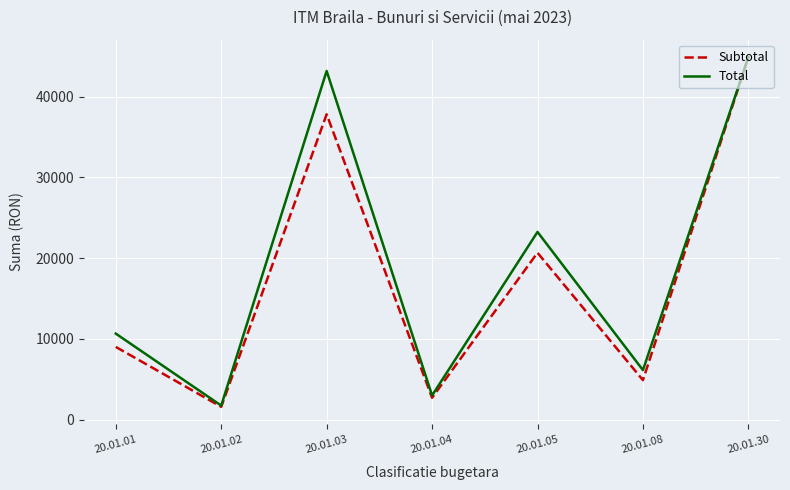

What is the difference between the maximum and minimum values in the Subtotal series?

43294.5